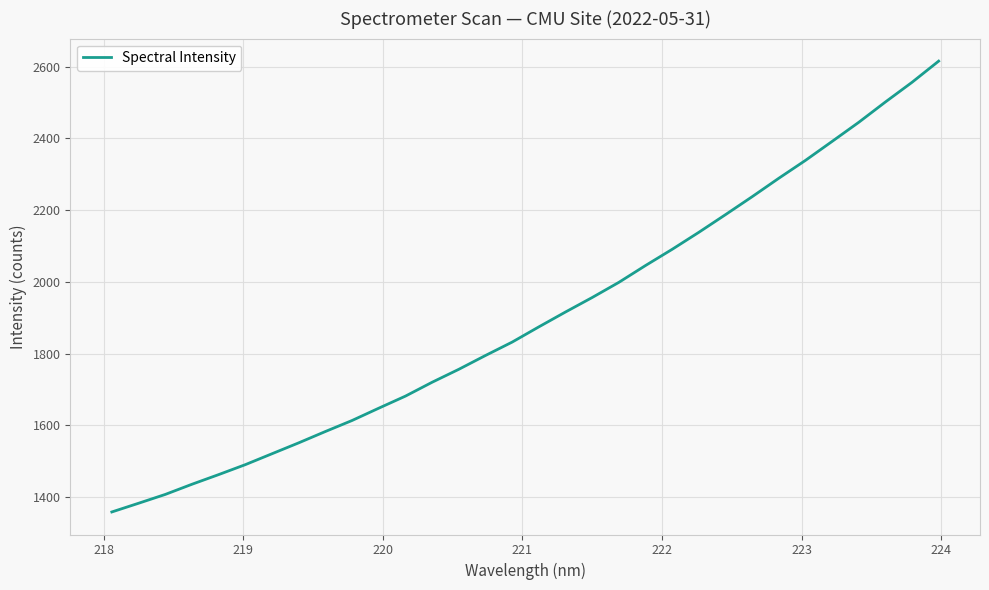

What is the difference between the maximum and minimum values?

1257.7